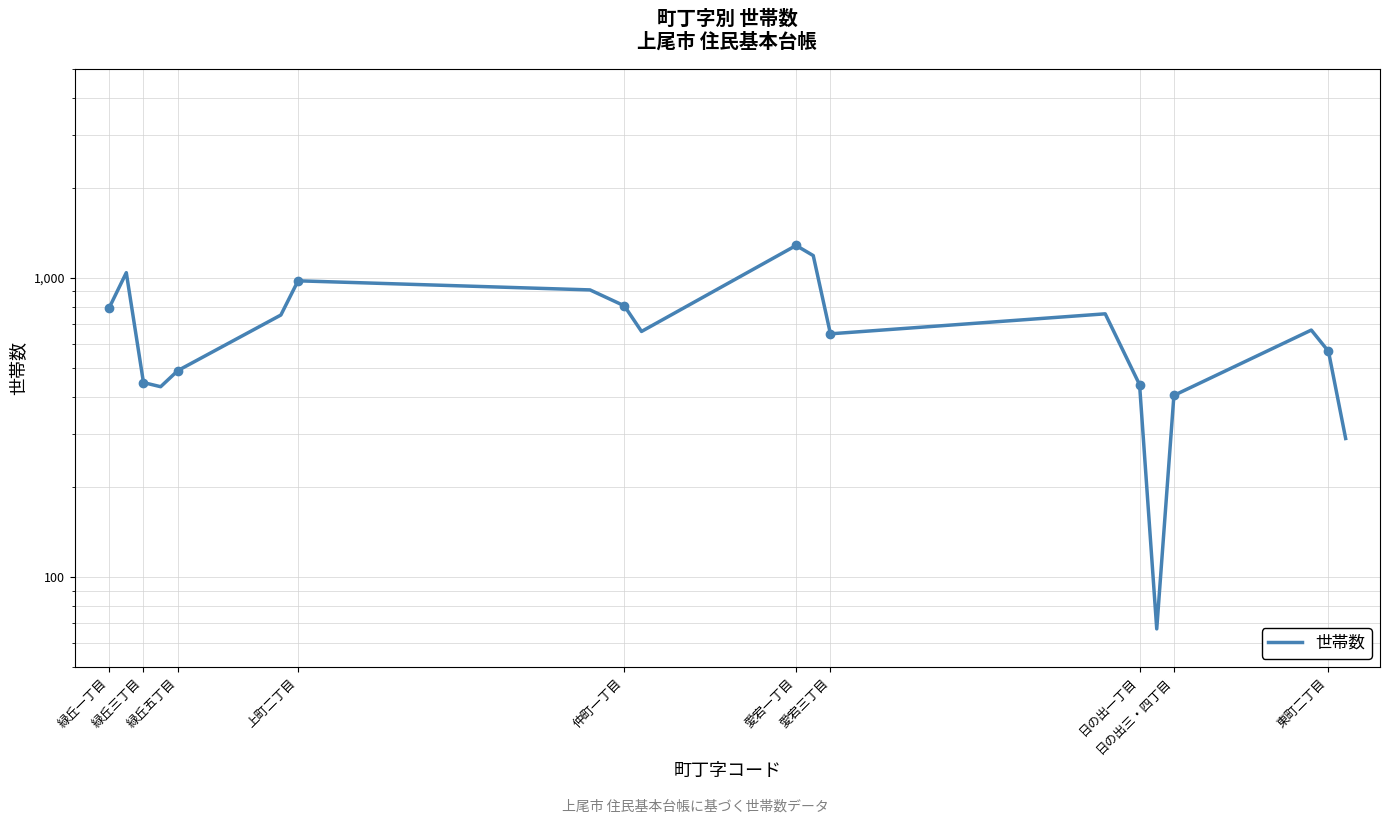

What is the value of the 9th point from the left?

805